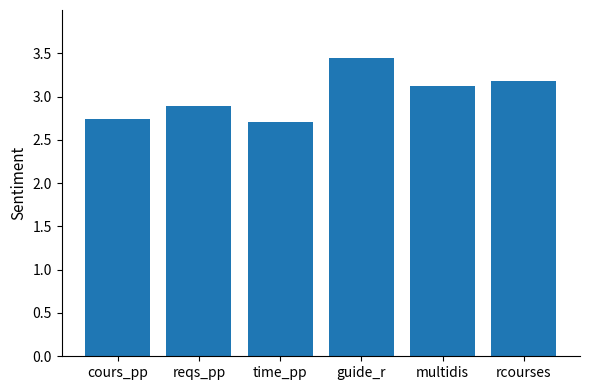

Approximately how many times larger is the value at cours_pp compared to rcourses?

0.9